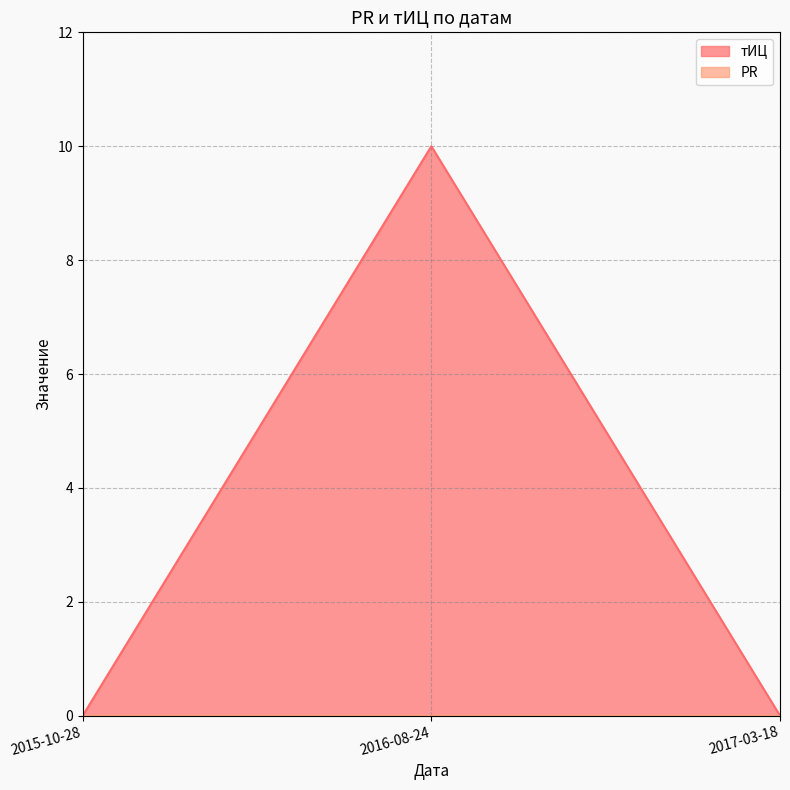

What is the change in value from 2016-08-24 to 2017-03-18?

-10